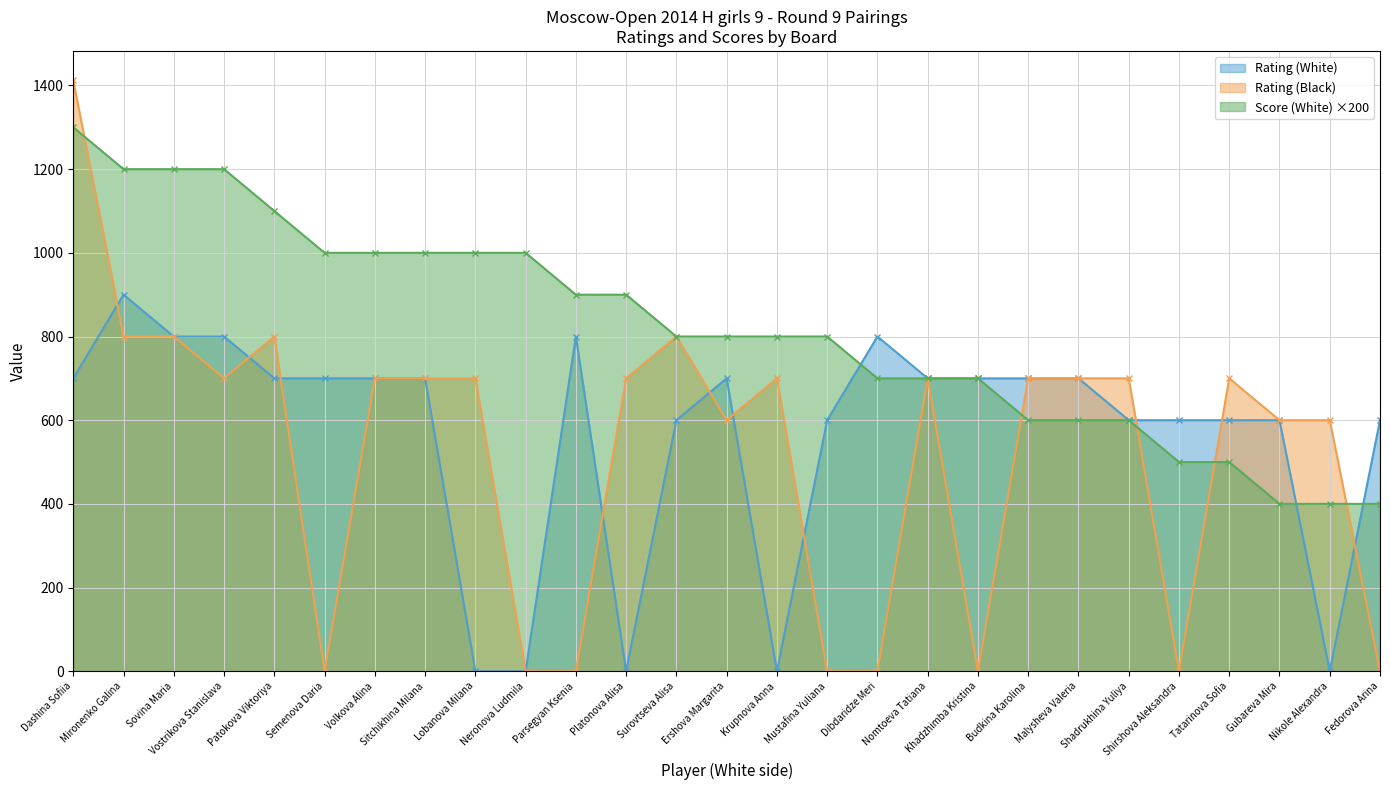

What is the label of the 25th point from the right?

Sovina Maria